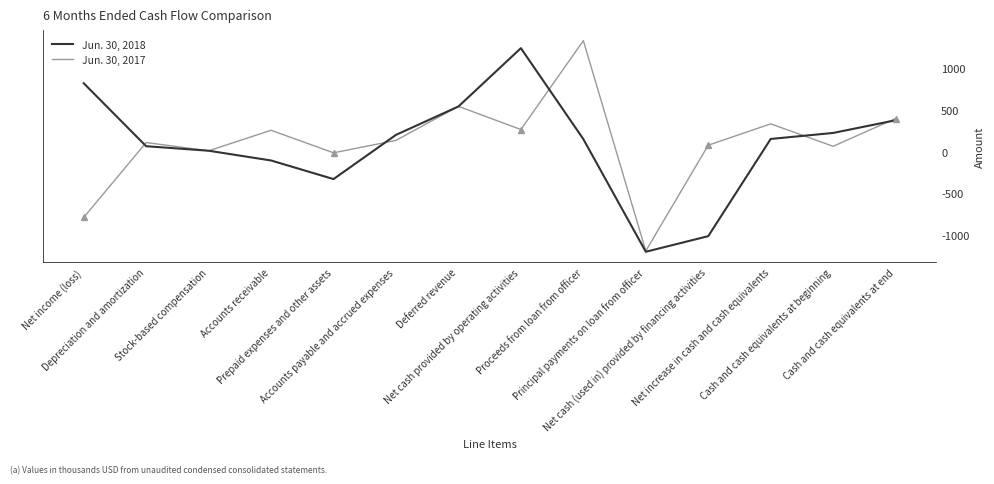

Rank the series at Net cash (used in) provided by financing activities from highest to lowest value.

Jun. 30, 2017, Jun. 30, 2018